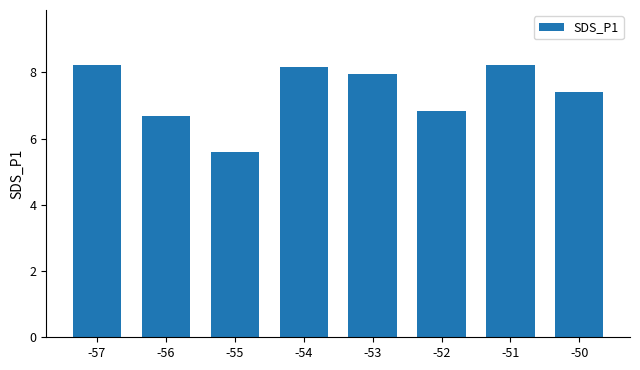

The chart shows a value of 7.9 at -53. True or false?

True